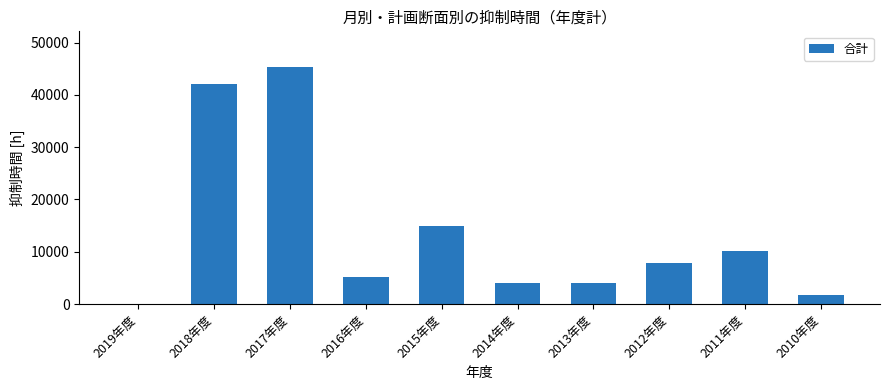

What is the sum of the values at 2010年度 and 2018年度?

43833.5